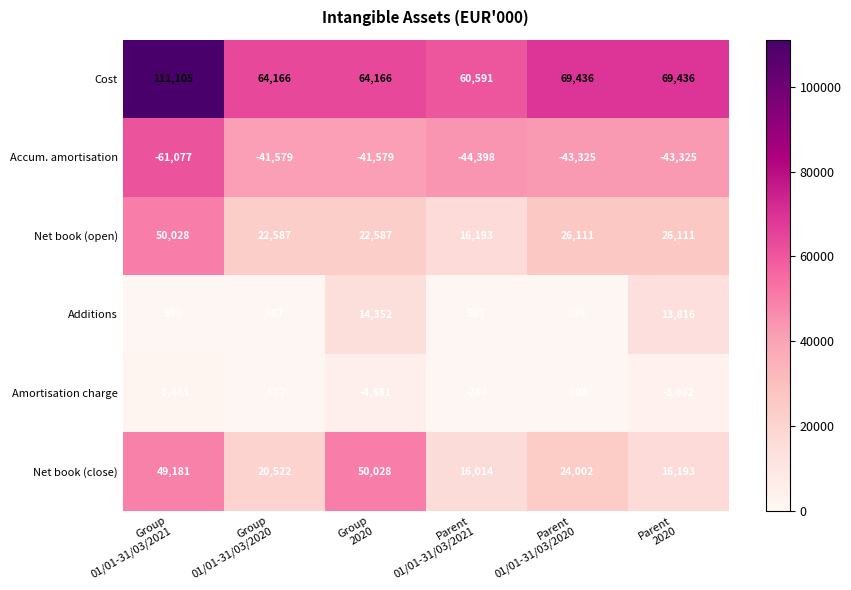

Which series changed the most between Parent
01/01-31/03/2021 and Parent
2020?

Additions